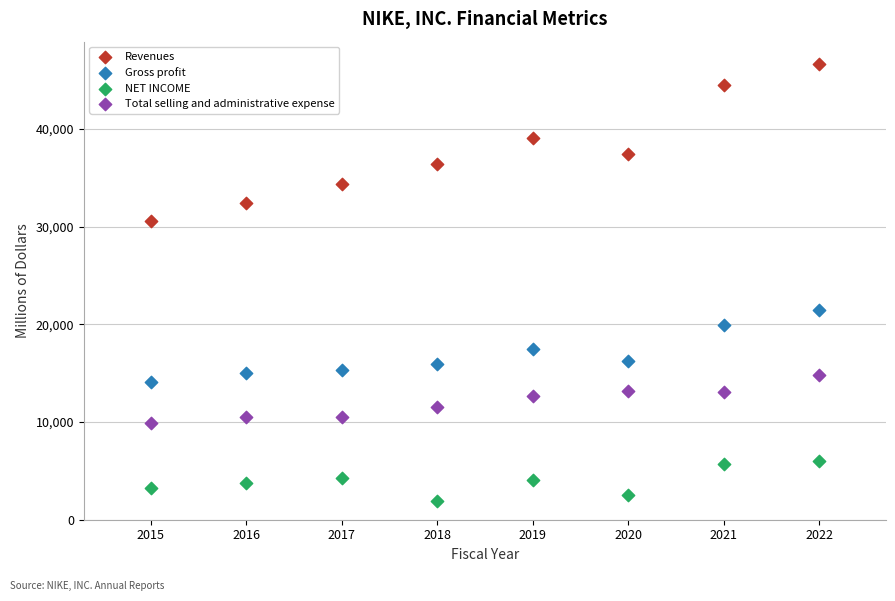

Which series contains the lowest Y value?

NET INCOME